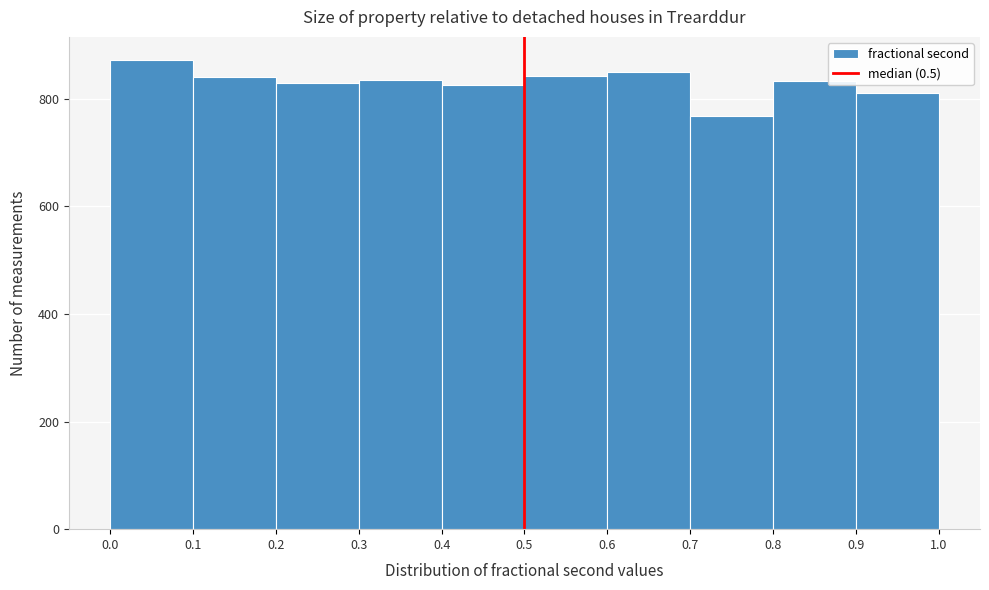

Over which range of the x-axis is the bar tallest?

0.0 to 0.1